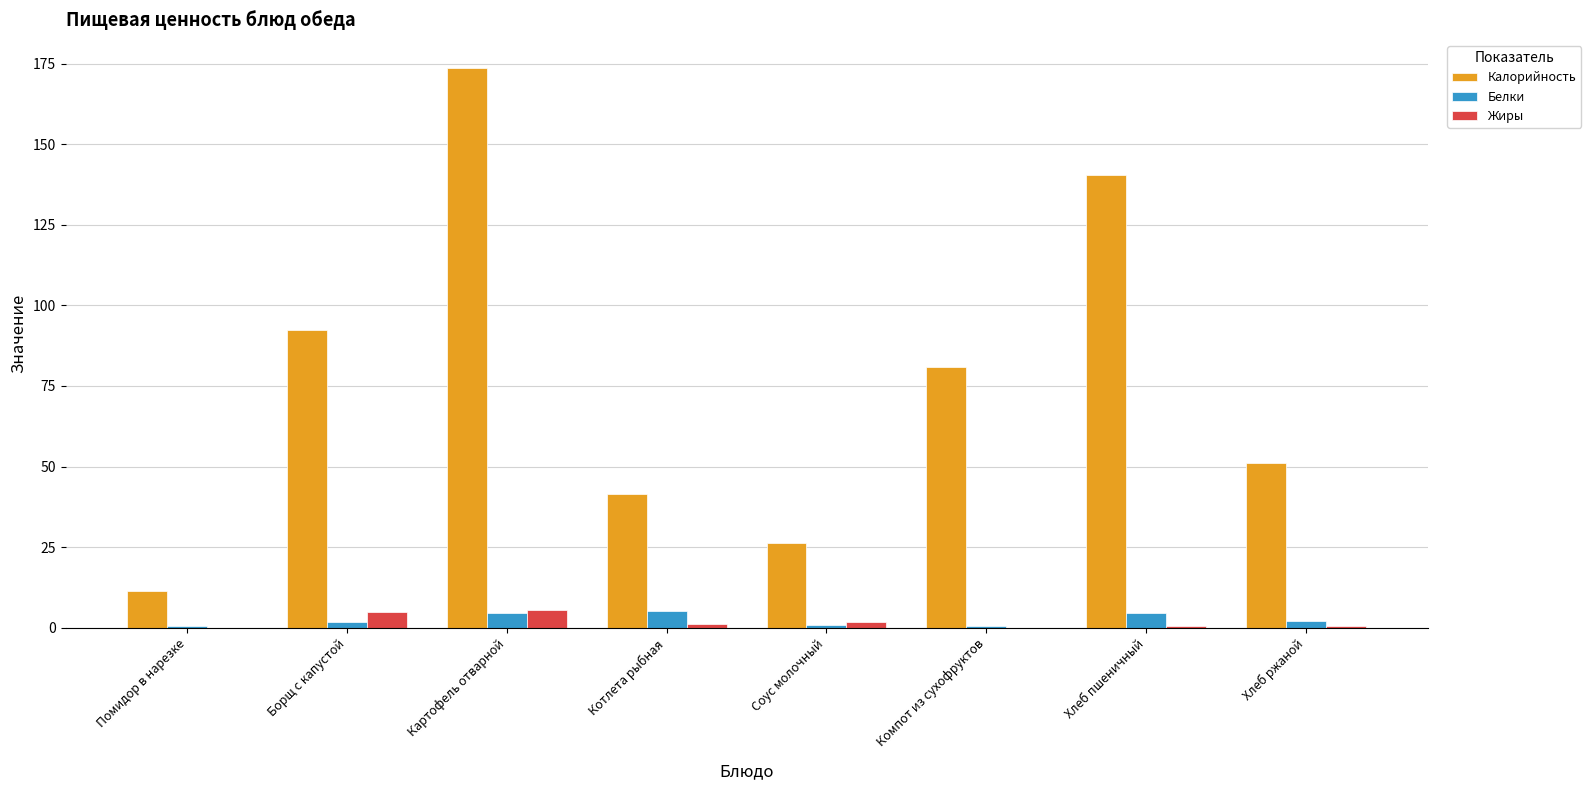

The Калорийность series shows 11.5 at Помидор в нарезке. True or false?

True